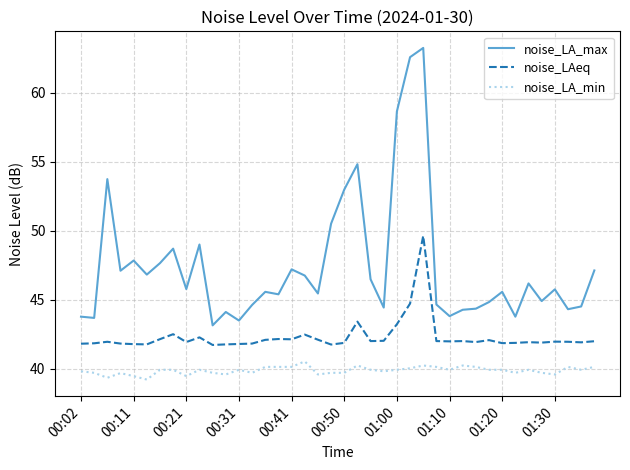

What is the minimum value shown in the chart?

39.2